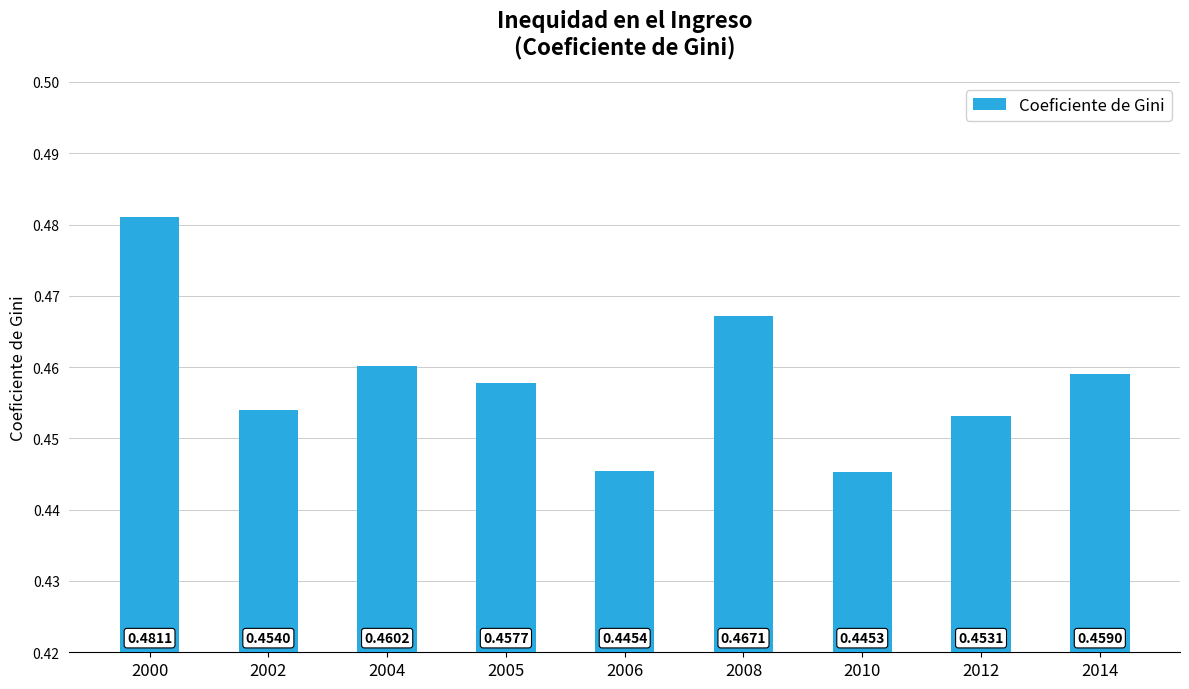

List the labels in order of value, smallest first.

2010, 2006, 2012, 2002, 2005, 2014, 2004, 2008, 2000